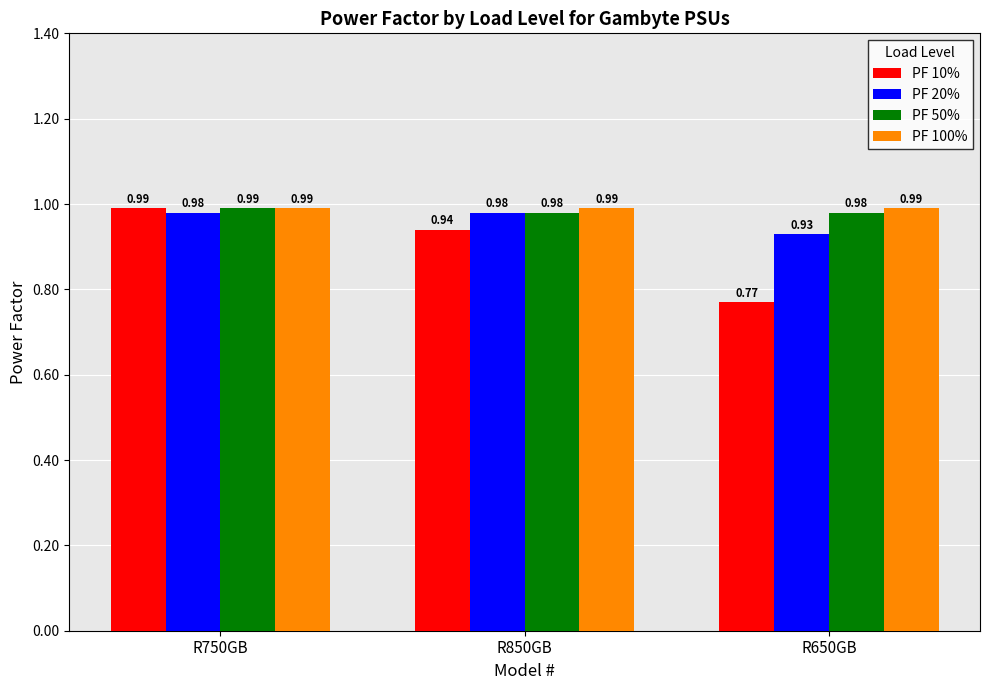

At how many categories does at least one series exceed 0?

3